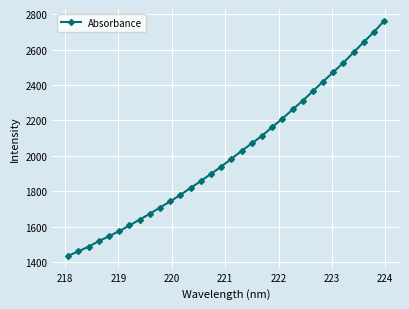

What is the average value?

2009.9